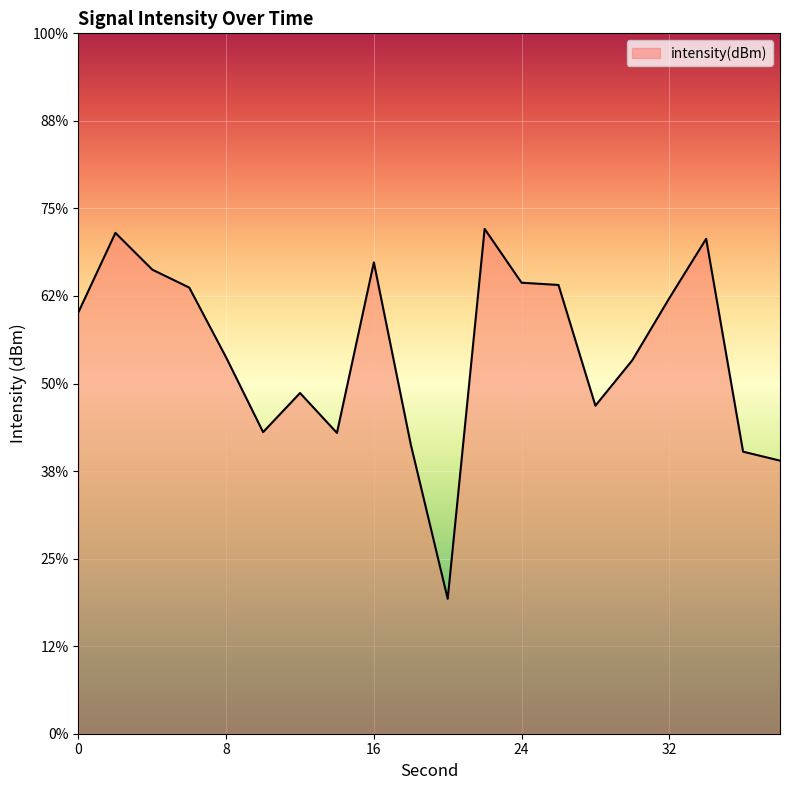

What is the change in value from 6 to 22?

+3.8